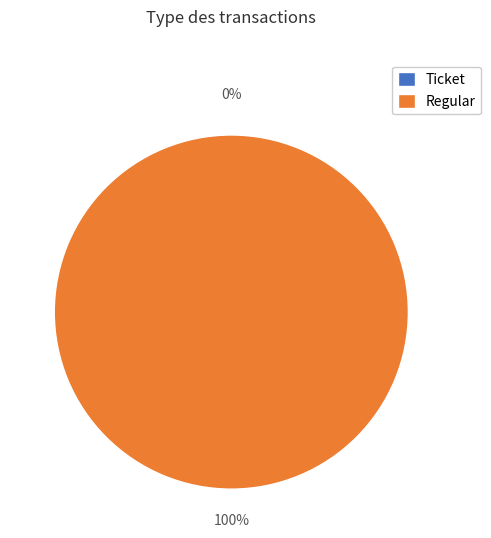

Which slice is the smallest?

Ticket